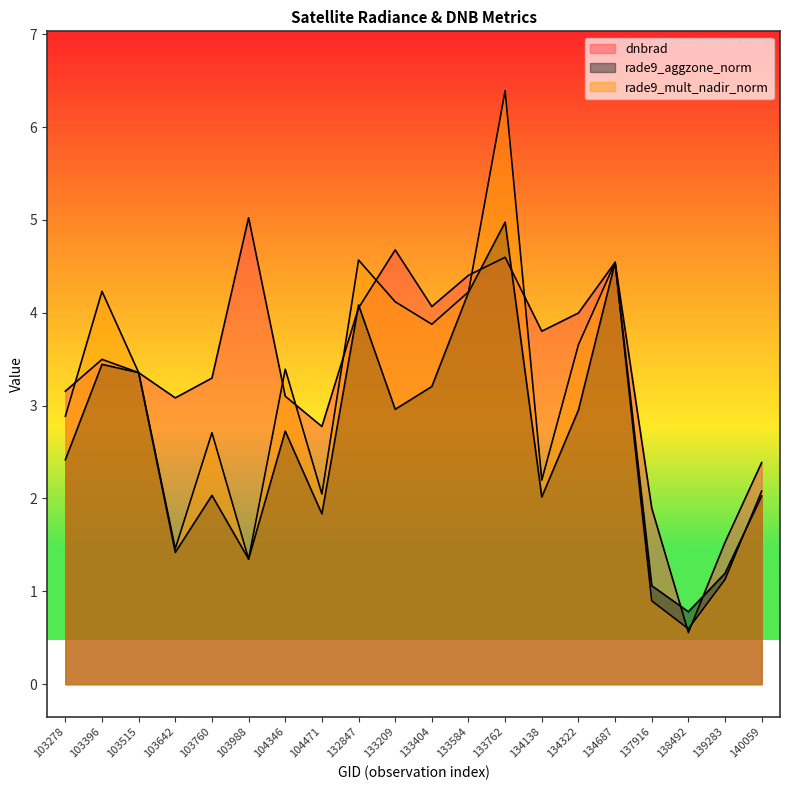

What is the spread (max minus min) of values at 133584?

0.2